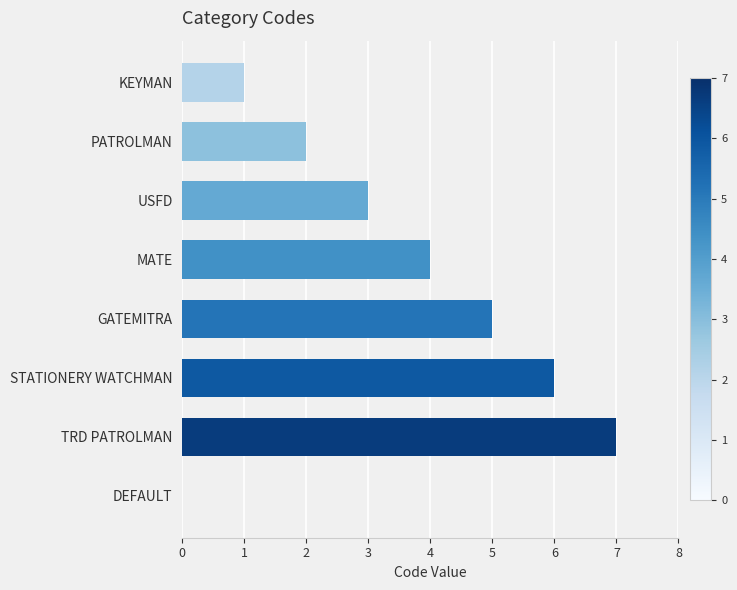

True or false: the data shows 7 at MATE.

False